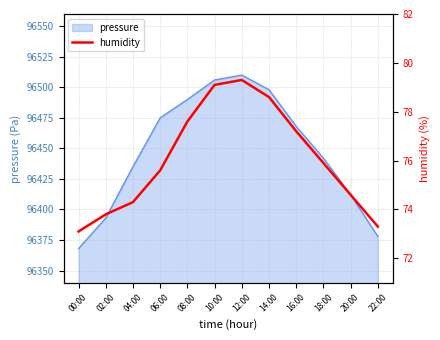

What is the label of the 9th point from the left?

16:00